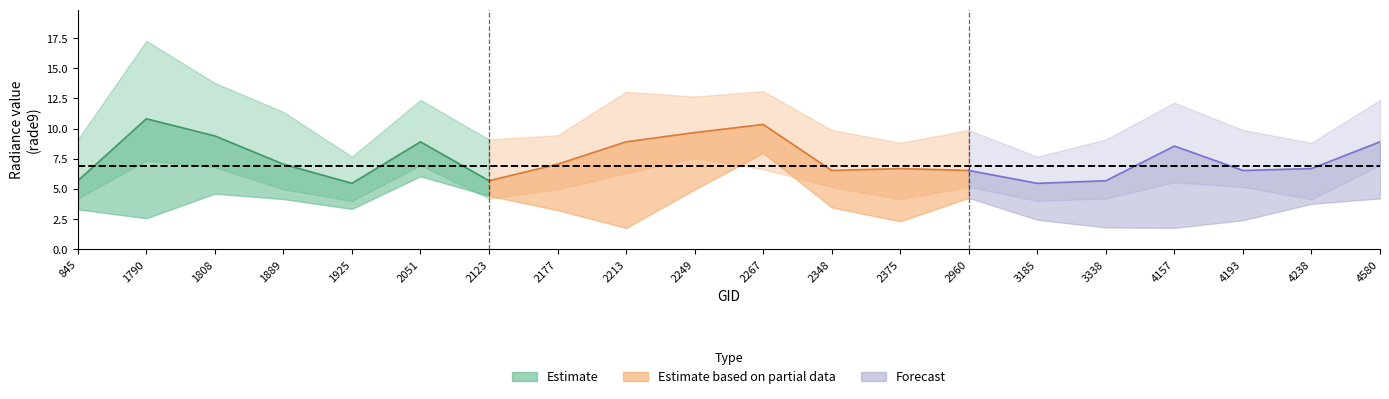

Reading left to right, list all the values displayed in this chart.

rade9_bin_mdn: 5.7	10.8	9.4	7.1	5.5	8.9	5.7	7.1	8.9	9.7	10.4	6.5	6.7	6.5	5.5	5.7	8.6	6.5	6.7	8.9
rade9_bin_1q: 4.2	7.3	6.8	5.0	4.0	7.0	4.2	5.0	6.3	7.6	6.7	5.2	4.1	5.2	4.0	4.2	5.6	5.2	4.1	7.0
rade9_bin_3q: 9.1	17.3	13.8	11.4	7.7	12.4	9.1	9.5	13.1	12.7	13.1	9.9	8.8	9.9	7.7	9.1	12.2	9.9	8.8	12.4
rade9_mult_nadir_norm: 3.4	1.5	3.7	4.2	3.4	6.4	4.5	3.4	1.0	4.5	9.5	3.7	2.8	4.4	2.4	2.0	1.3	2.7	4.0	3.5
rade9_aggzone_norm: 3.3	2.6	4.6	4.2	3.4	6.1	4.4	3.2	1.8	5.0	8.0	3.5	2.3	4.3	2.4	1.8	1.8	2.4	3.8	4.2